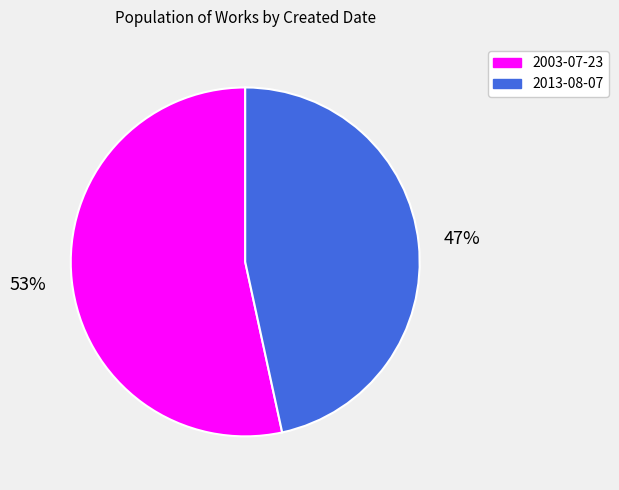

How many segments does this pie chart have?

2